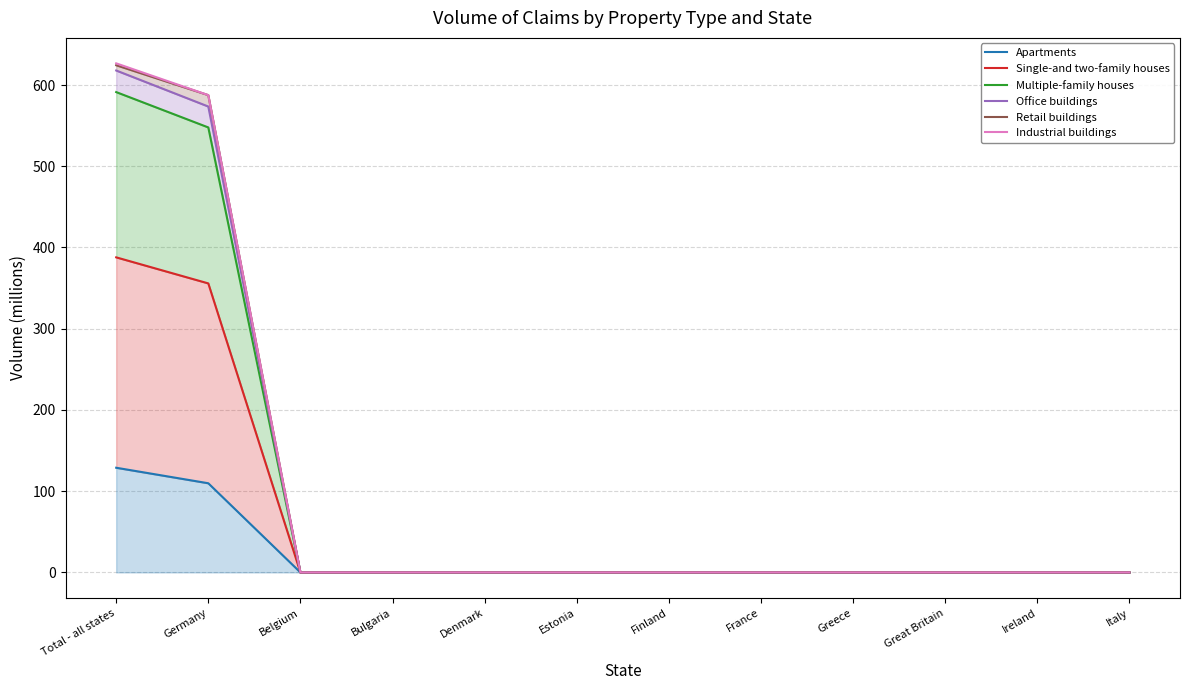

True or false: Industrial buildings has a value of 0.0 at France.

True